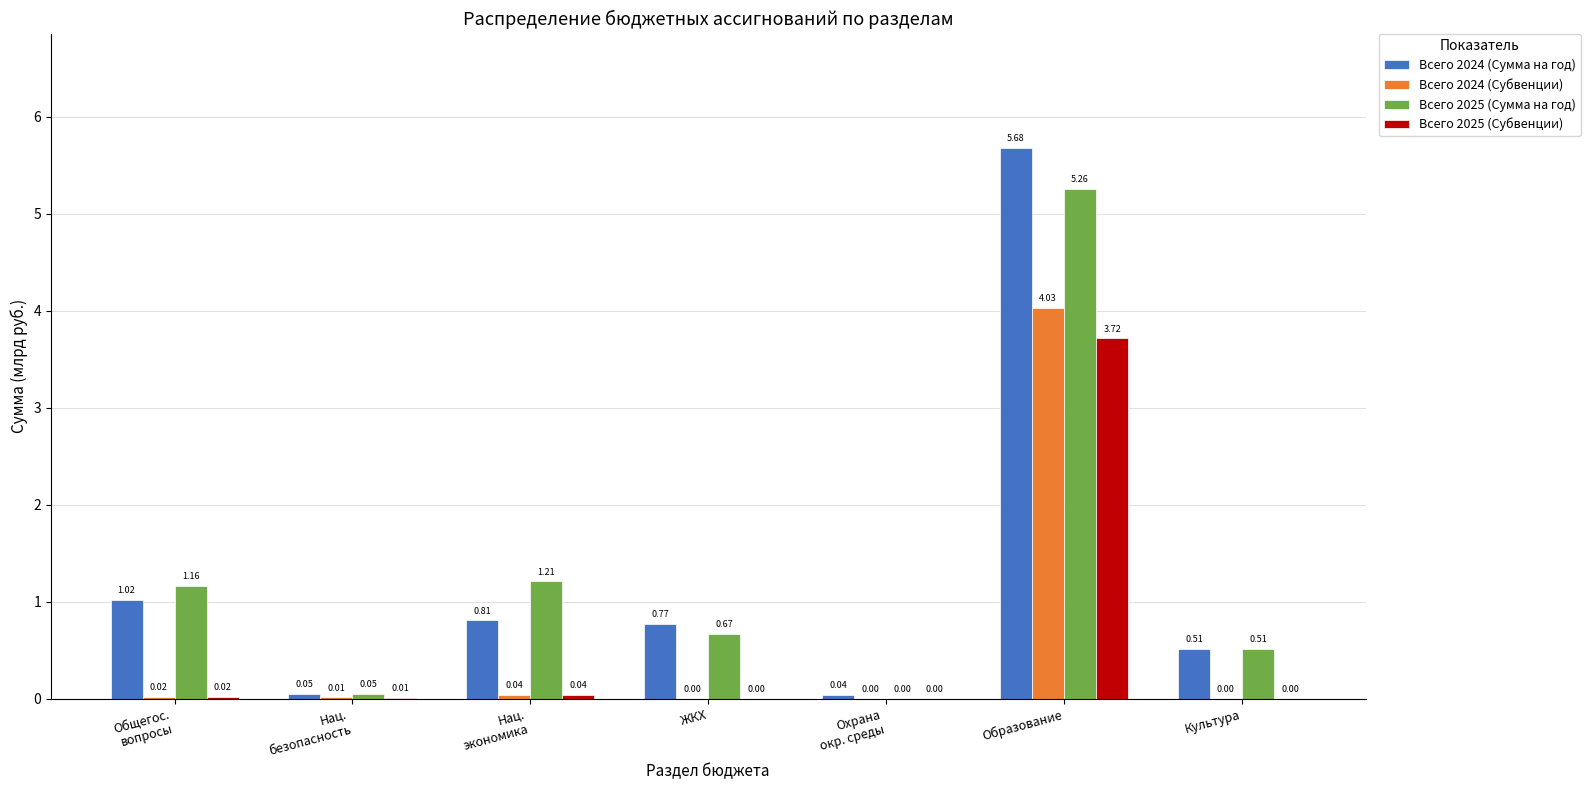

Between ЖКХ and Охрана
окр. среды, which series saw the biggest shift?

Всего 2024 (Сумма на год)